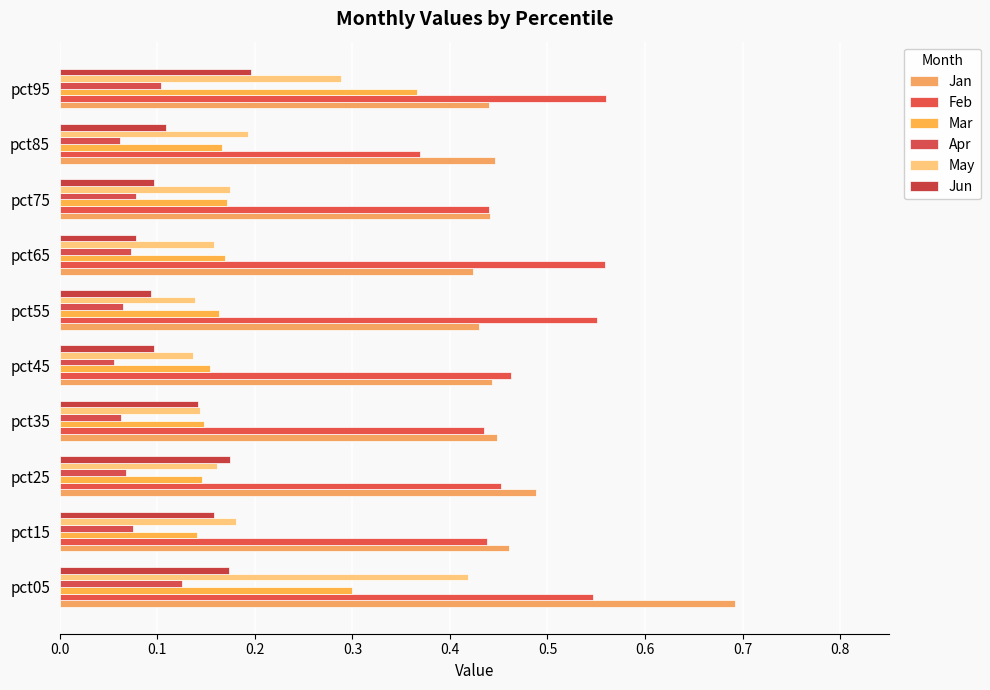

Count the number of categories in the chart.

10